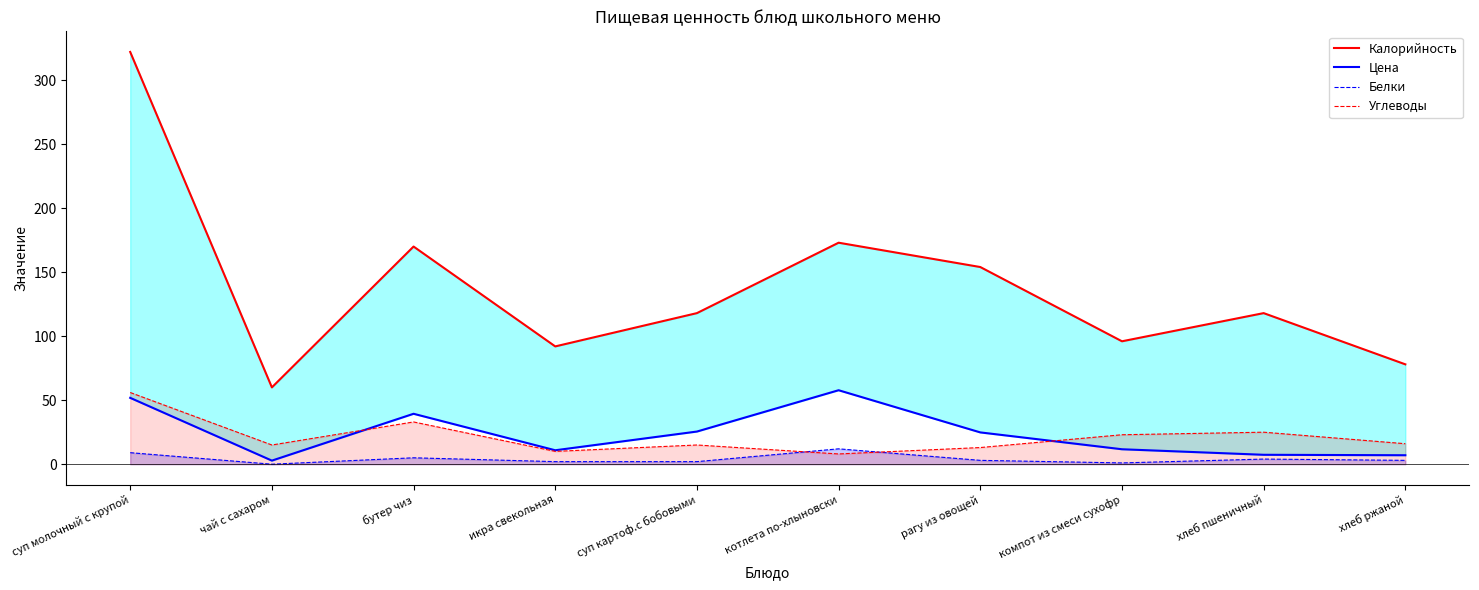

Reading left to right, what are all the values shown in this chart?

Калорийность: суп молочный с крупой=322.0	чай с сахаром=60.0	бутер чиз=170.0	икра свекольная=92.0	суп картоф.с бобовыми=118.0	котлета по-хлыновски=173.0	рагу из овощей=154.0	компот из смеси сухофр=96.0	хлеб пшеничный=118.0	хлеб ржаной=78.0
Цена: суп молочный с крупой=51.8	чай с сахаром=2.8	бутер чиз=39.4	икра свекольная=10.9	суп картоф.с бобовыми=25.5	котлета по-хлыновски=57.8	рагу из овощей=24.8	компот из смеси сухофр=11.7	хлеб пшеничный=7.3	хлеб ржаной=7.0
Белки: суп молочный с крупой=9.0	чай с сахаром=0.0	бутер чиз=5.0	икра свекольная=2.0	суп картоф.с бобовыми=2.0	котлета по-хлыновски=12.0	рагу из овощей=3.0	компот из смеси сухофр=1.0	хлеб пшеничный=4.0	хлеб ржаной=3.0
Углеводы: суп молочный с крупой=56.0	чай с сахаром=15.0	бутер чиз=33.0	икра свекольная=10.0	суп картоф.с бобовыми=15.0	котлета по-хлыновски=8.0	рагу из овощей=13.0	компот из смеси сухофр=23.0	хлеб пшеничный=25.0	хлеб ржаной=16.0